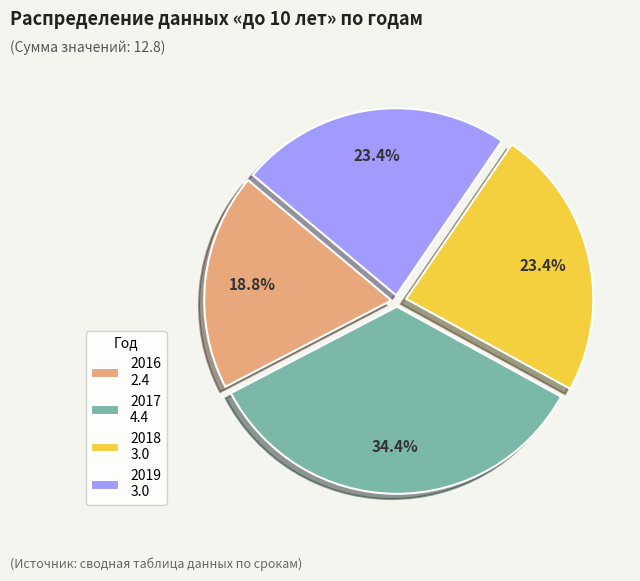

What is the largest slice in the pie chart?

2017